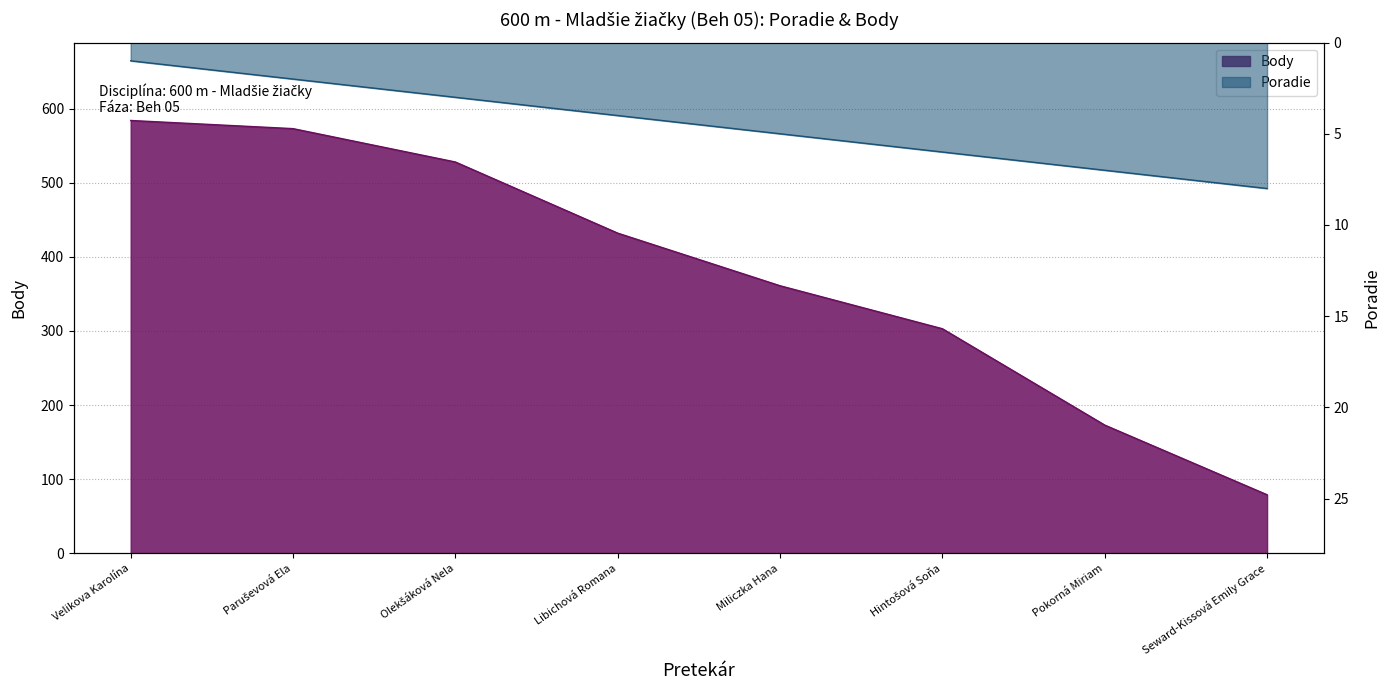

Which series has the largest total across all categories?

Body